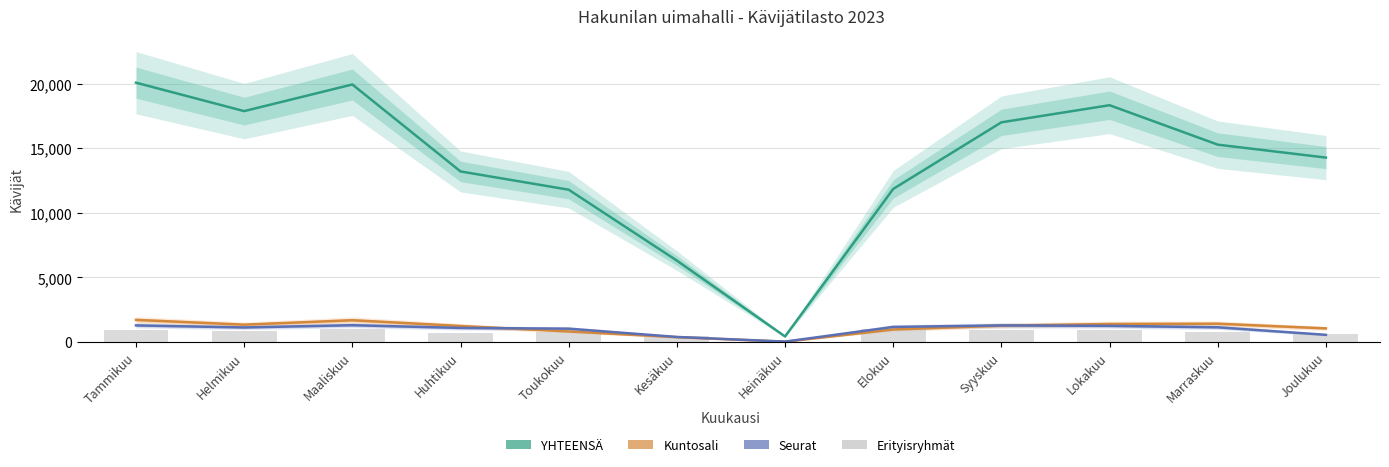

What is the value of the Kuntosali bar at the 8th from the left?

972